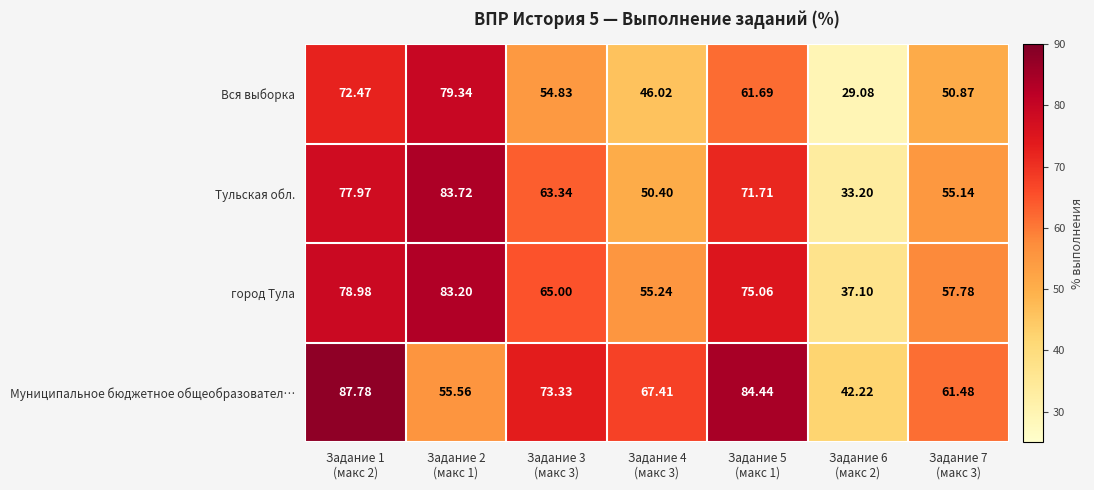

Which series has the widest spread of values?

Тульская обл.